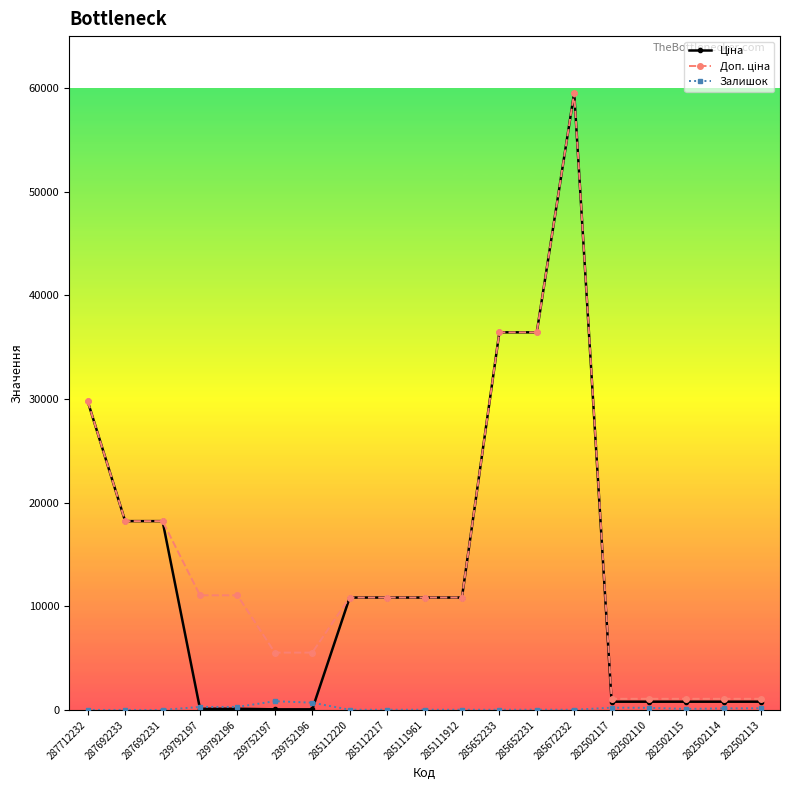

Does the chart have visible grid lines?

No